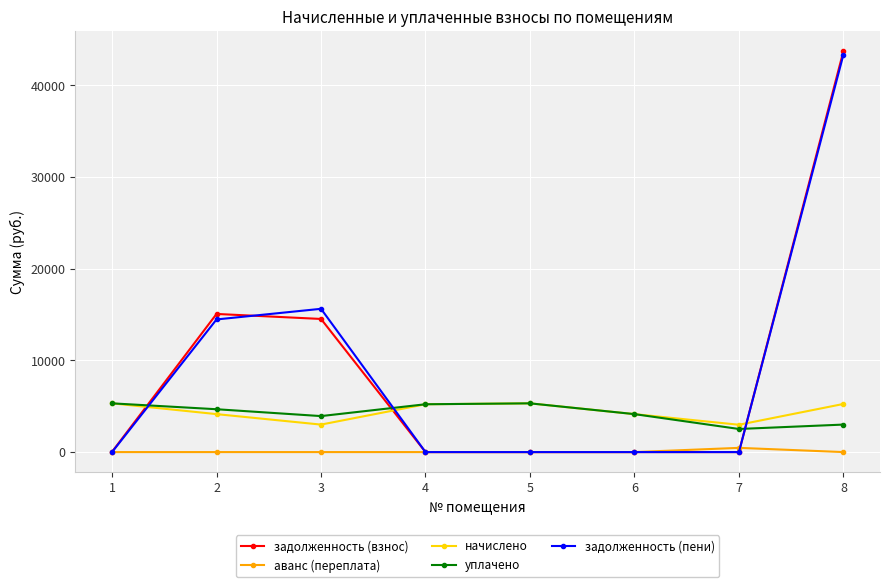

What is the sum of the начислено values at 7 and 6?

7120.8